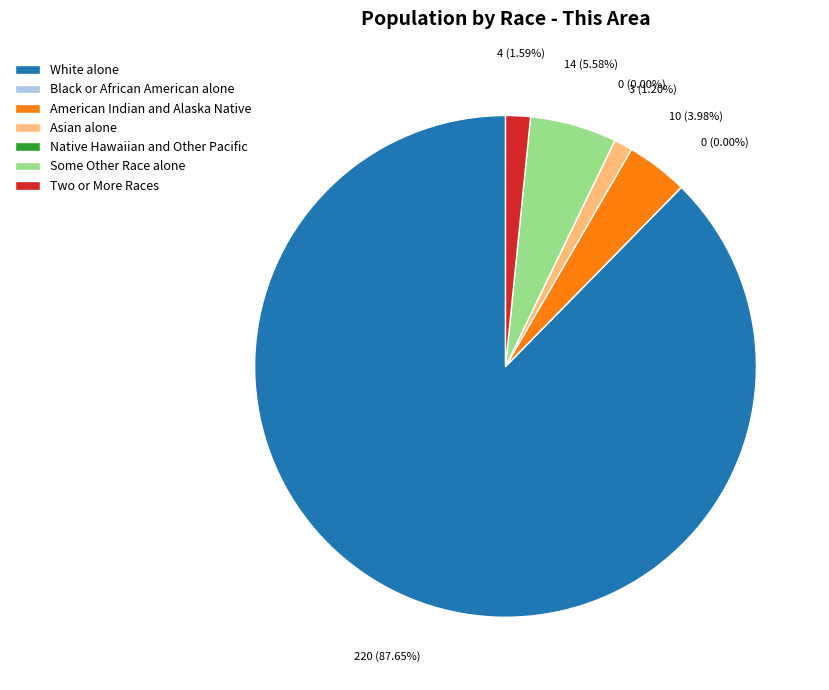

Is it true that Asian alone is 1% of the pie?

True